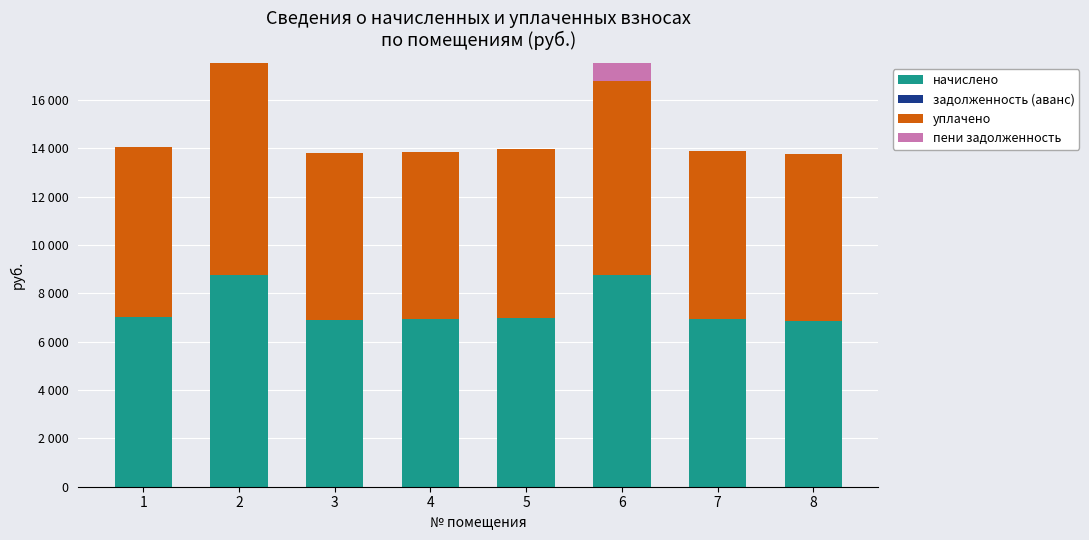

Rank the series by their maximum value, from lowest to highest.

задолженность (аванс), пени задолженность, начислено, уплачено